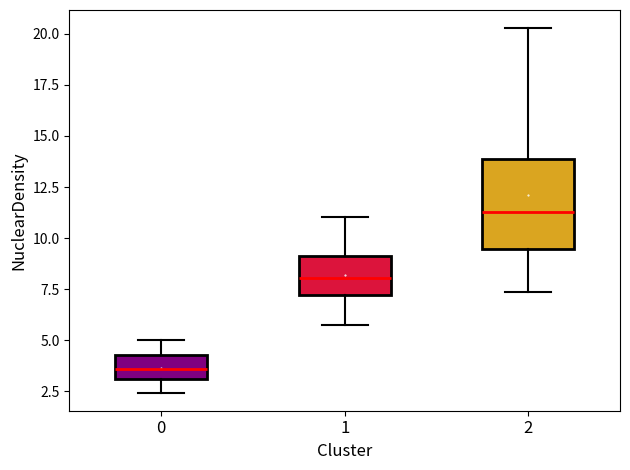

Which box's median line is the lowest?

0